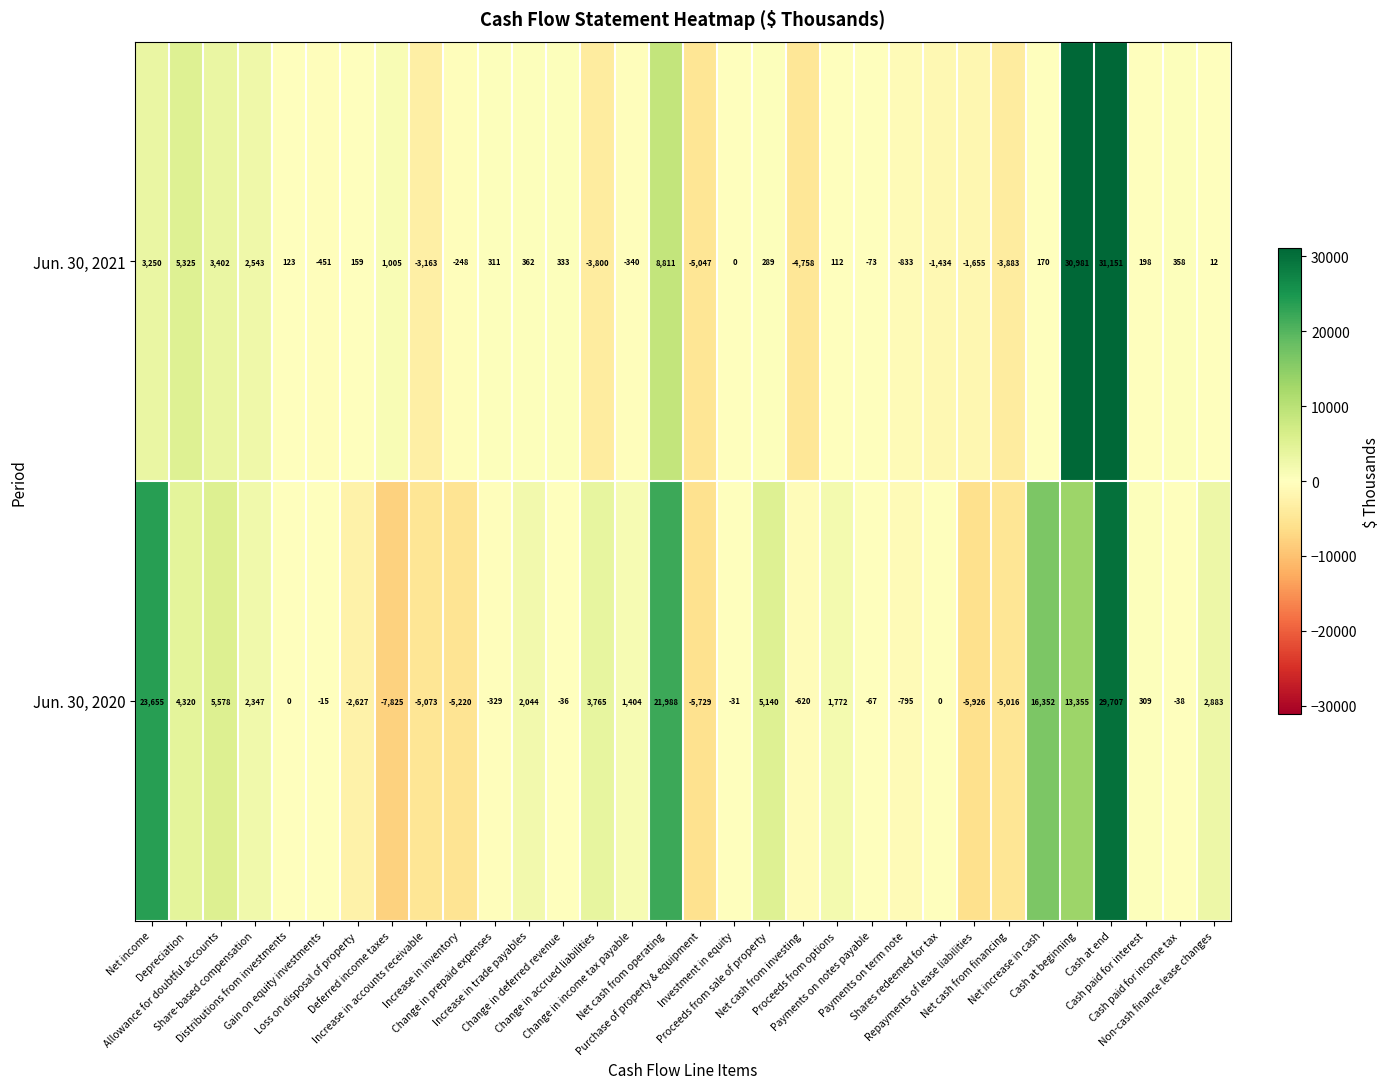

How many data points does each series have?

32